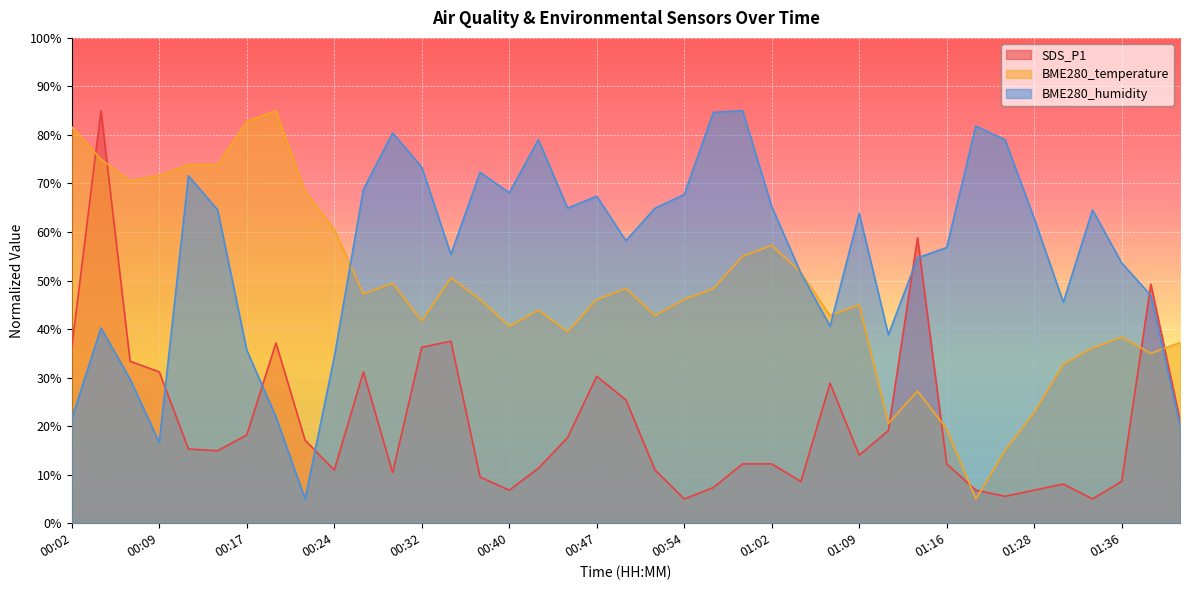

What is the average value of the SDS_P1 series?

20.9